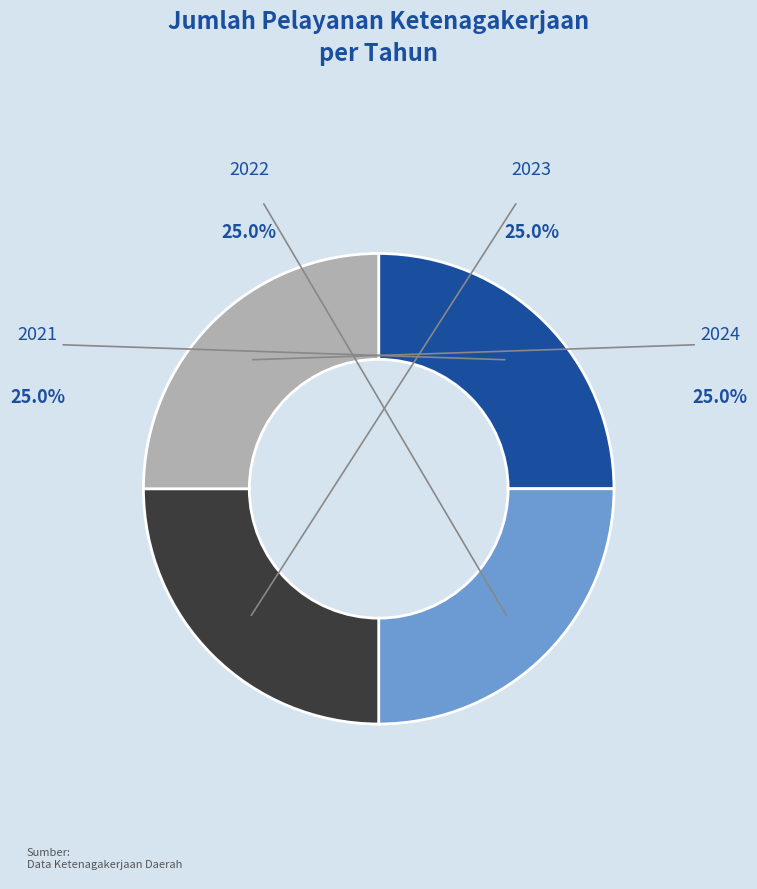

Is there a majority slice in this chart?

No